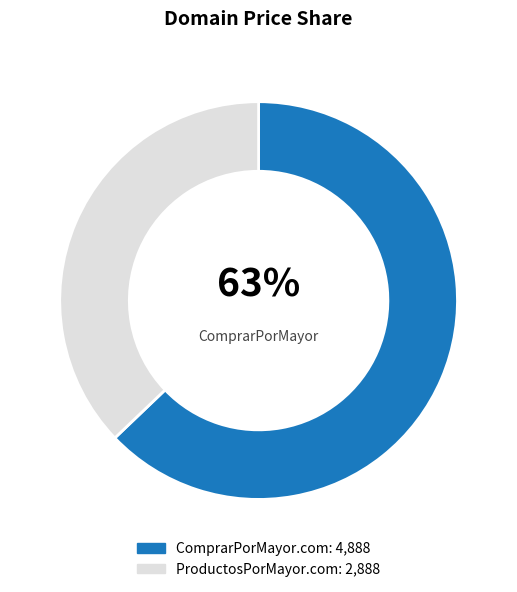

Does ProductosPorMayor.com represent more than half of the total?

No